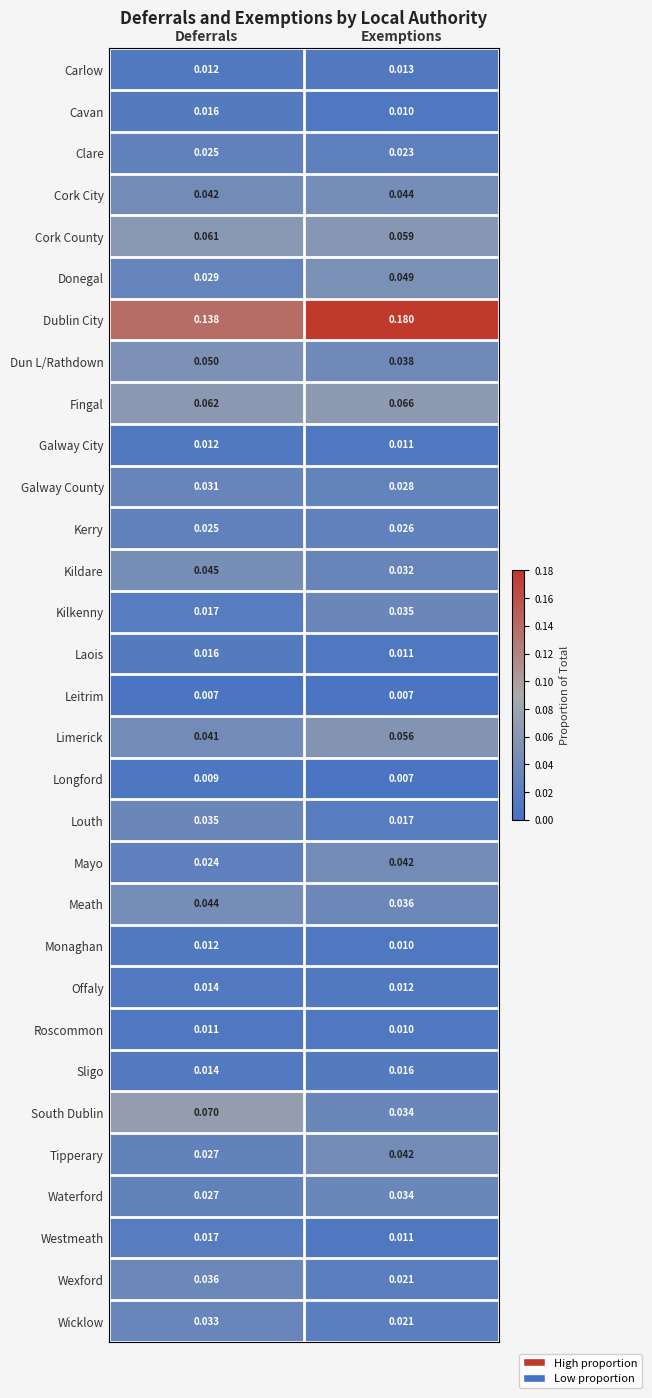

How many distinct data groups are displayed?

31